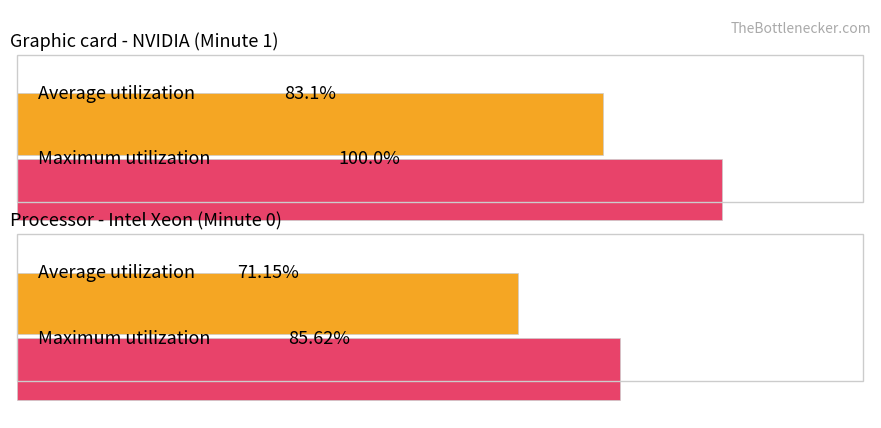

At which category is the sum across all series the highest?

Minute 1